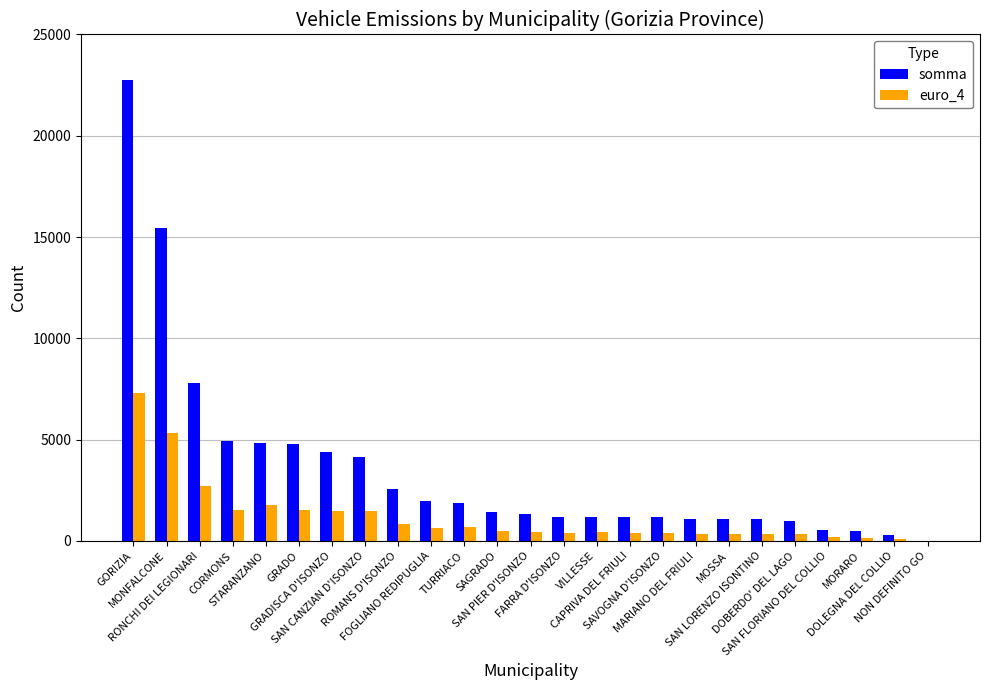

What is the sum of all somma values?

88499